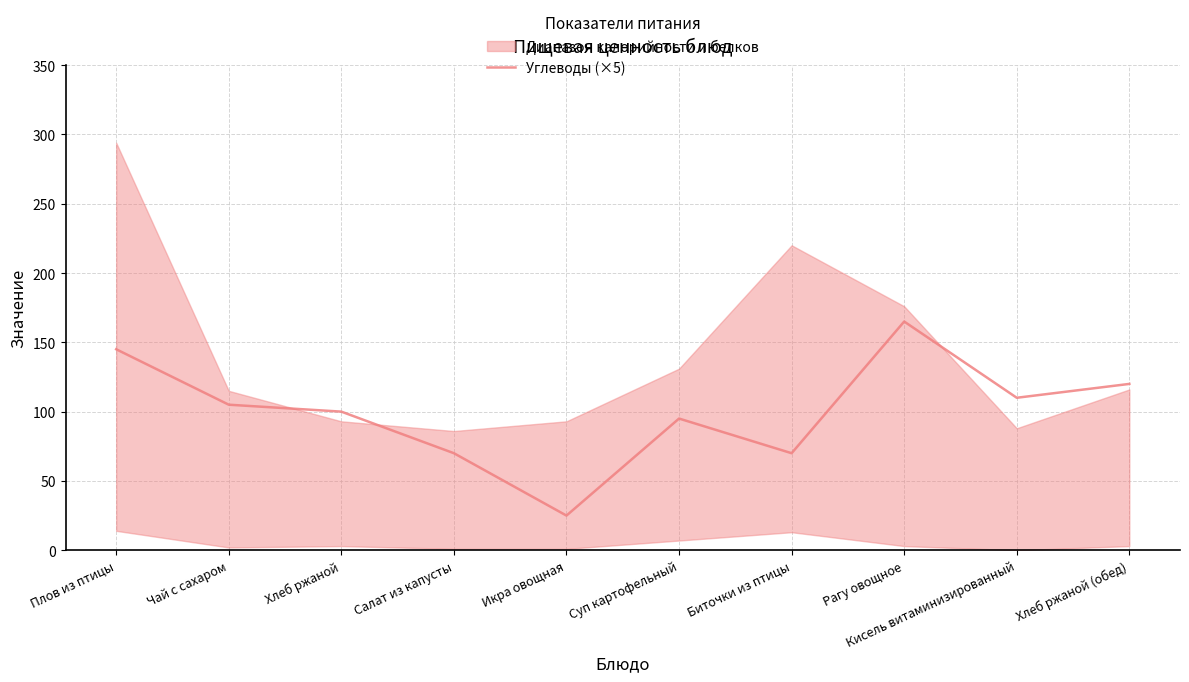

The chart shows a value of 194 at Хлеб ржаной (обед). True or false?

False